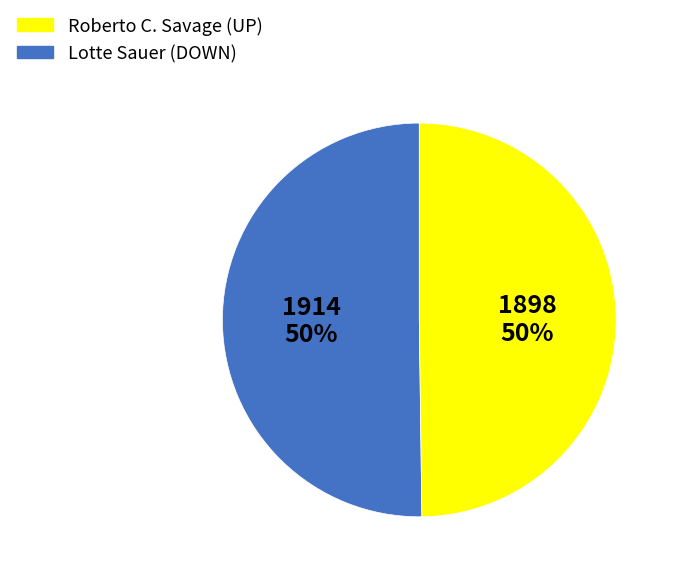

To the nearest percent, what is the combined percentage of Lotte Sauer and Roberto C. Savage?

100%